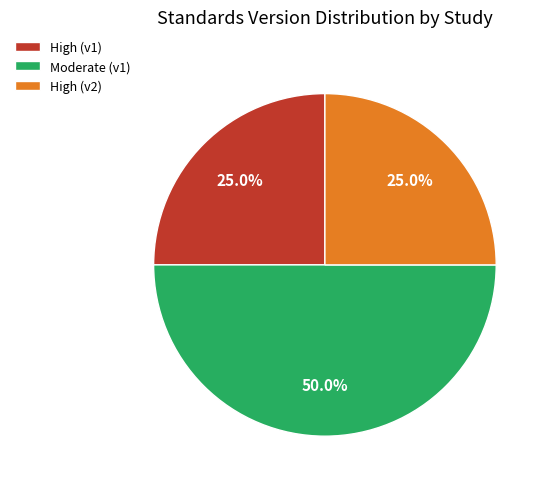

Count the number of slices in the pie.

3